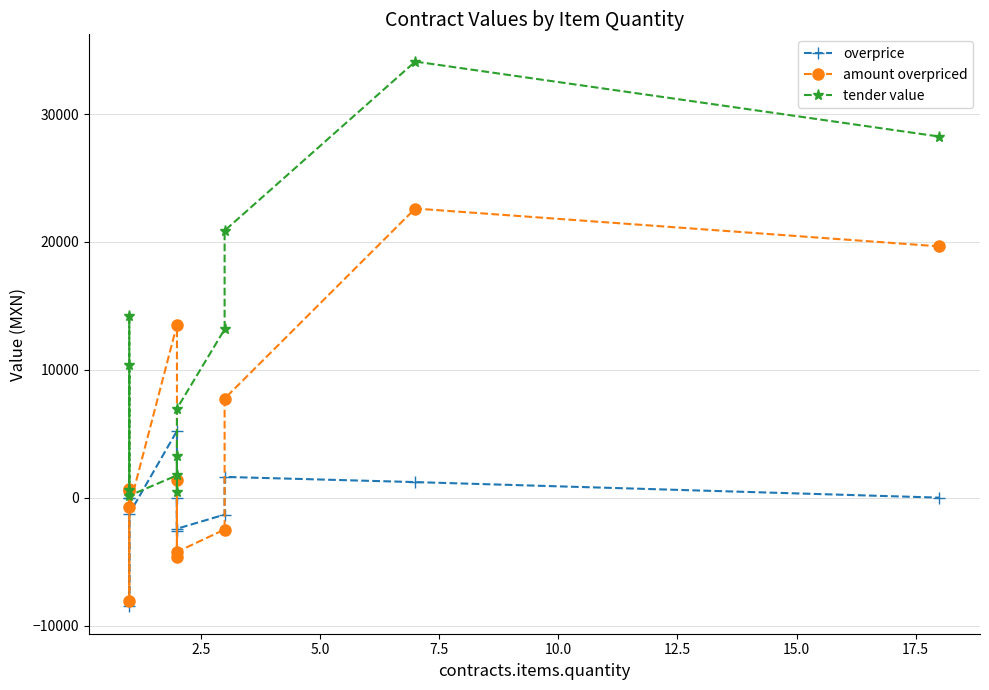

Reading left to right, transcribe all the data shown in this chart.

overprice: -9.0	-8512.0	0.0	-1265.1	5215.7	-2595.5	4.5	-2433.0	-1325.1	1622.0	1216.0	0.0
amount overpriced: 688.9	-8054.4	504.0	-761.1	13513.3	-4608.7	1409.0	-4243.6	-2492.2	7746.0	22610.6	19651.2
tender value: 10374.4	610.2	14198.4	156.6	1744.0	3248.0	435.0	6967.0	13163.2	20880.0	34104.0	28237.5